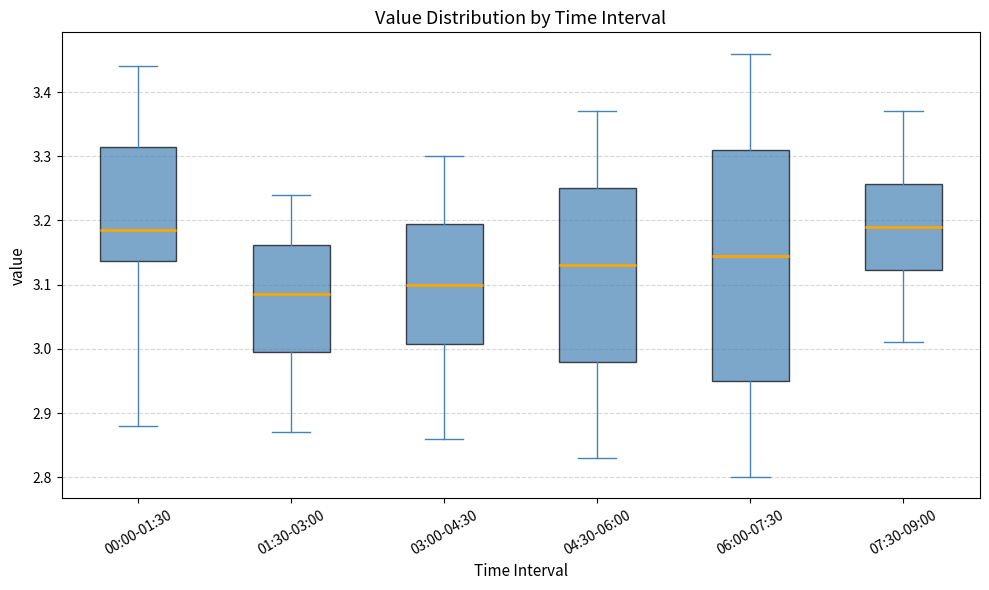

Reading left to right, transcribe this box plot: for each box, give where its median line is, the range the box spans, and where its two whiskers end, as read against the y-axis. The values are not printed on the chart, so give them approximately, as read against the axis.

00:00-01:30: median 3.19, box 3.14 to 3.32, whiskers 2.88 to 3.44
01:30-03:00: median 3.09, box 3.00 to 3.16, whiskers 2.87 to 3.24
03:00-04:30: median 3.10, box 3.01 to 3.20, whiskers 2.86 to 3.30
04:30-06:00: median 3.13, box 2.98 to 3.25, whiskers 2.83 to 3.37
06:00-07:30: median 3.15, box 2.95 to 3.31, whiskers 2.80 to 3.46
07:30-09:00: median 3.19, box 3.12 to 3.26, whiskers 3.01 to 3.37